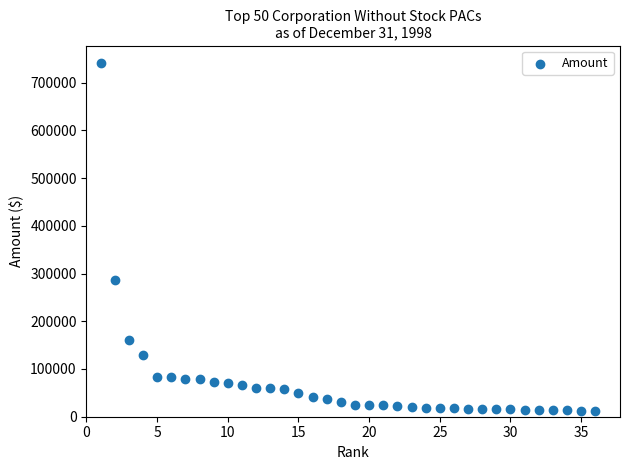

What is the range of Y values (max minus min)?

728417